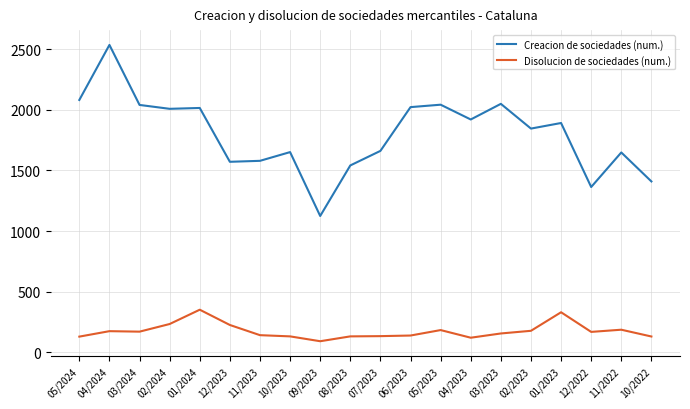

At which category is the sum across all series the highest?

04/2024